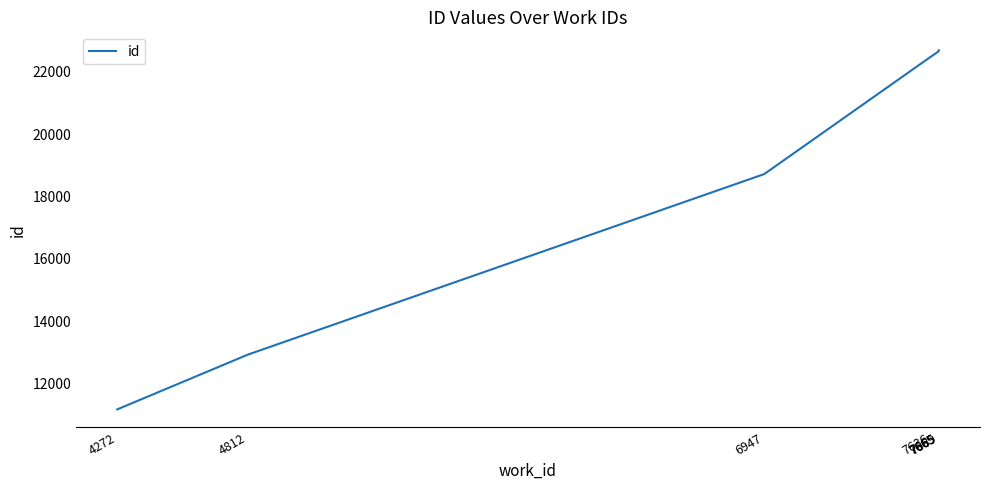

Rank the categories by value from highest to lowest.

7669, 7665, 7665, 7636, 6947, 4812, 4272